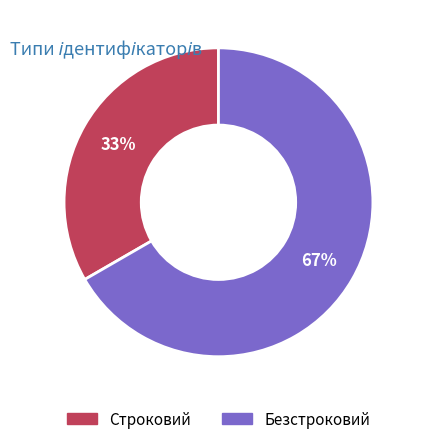

How many segments does this pie chart have?

2